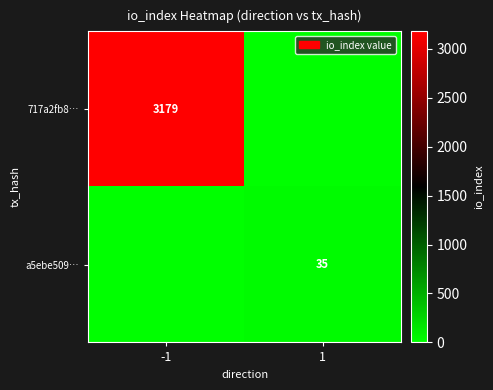

Which label corresponds to the smallest value in the chart?

1